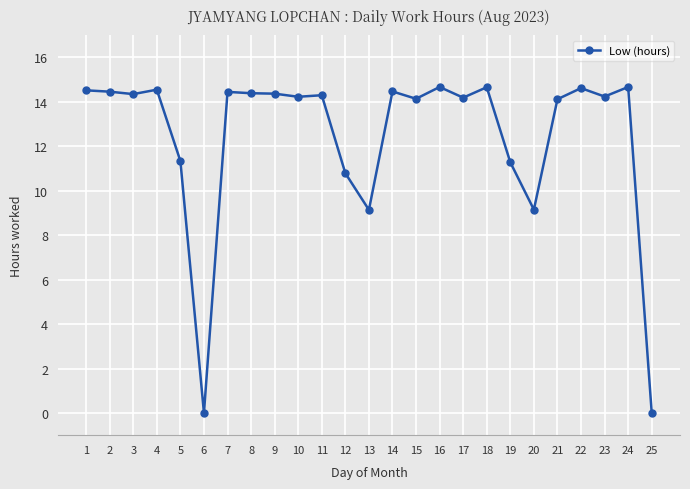

Is it true that the value at 14 is 20.2?

False